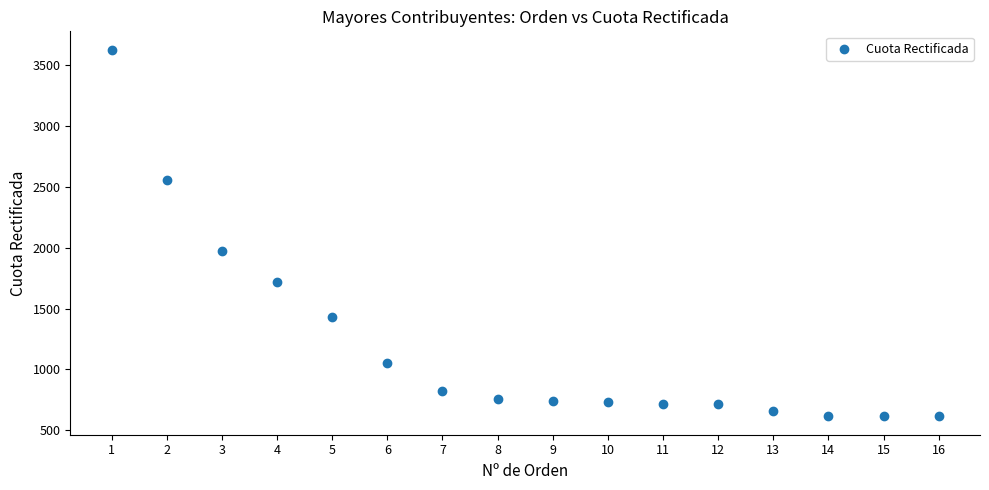

What is the range of X values (max minus min)?

15.0